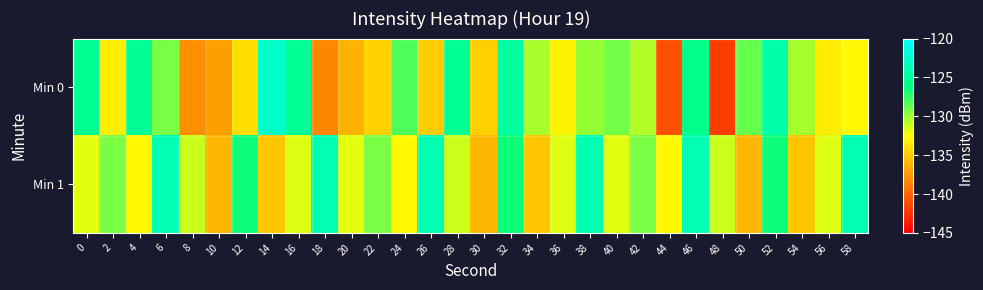

Which series changed the most between 18 and 20?

Min 1